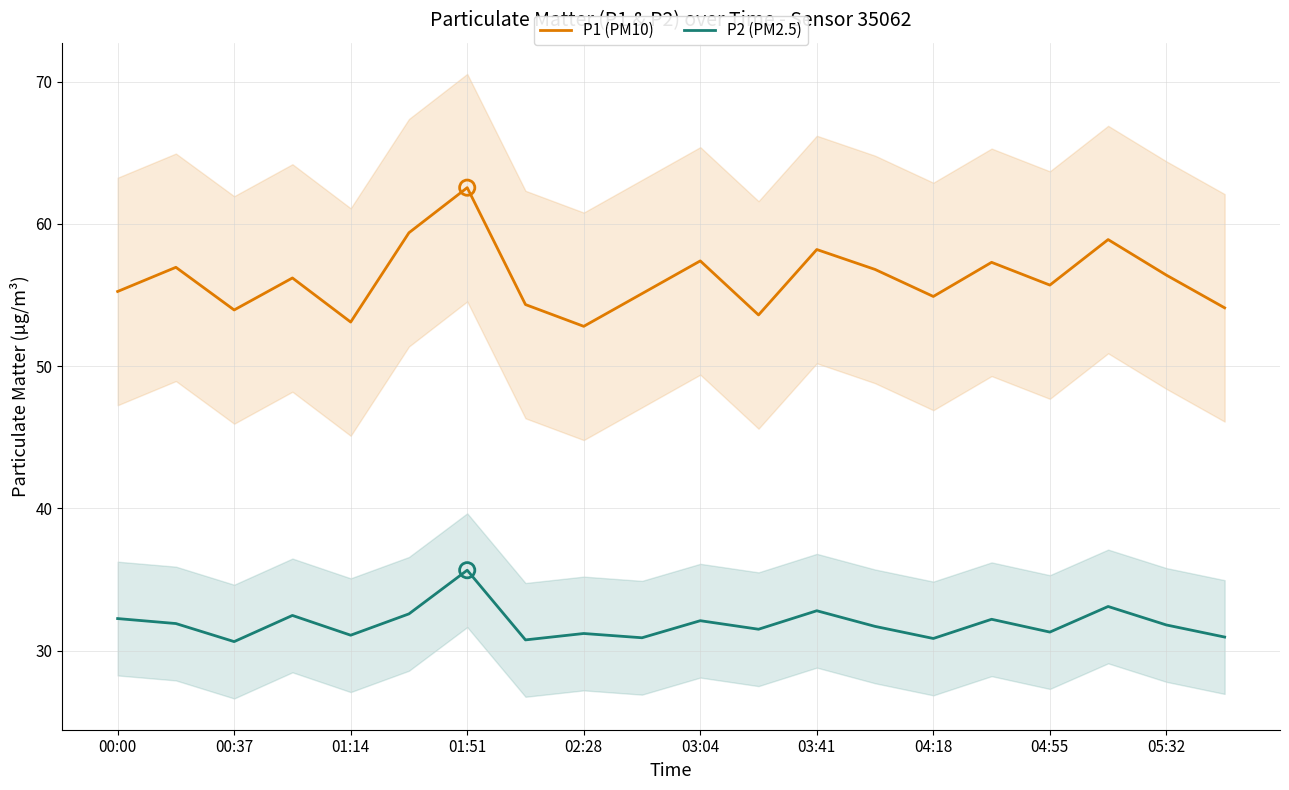

True or false: P2 (PM2.5) and P1 (PM10) intersect in this chart.

False